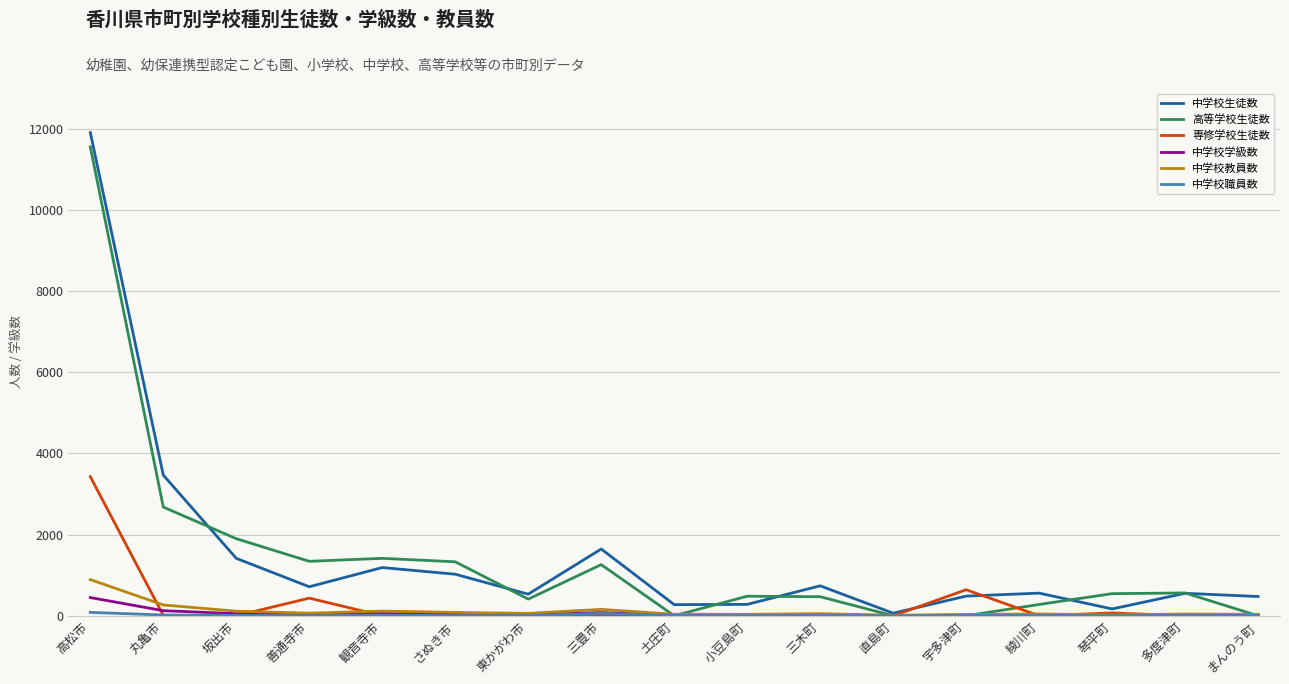

At which category is the sum across all series the highest?

高松市